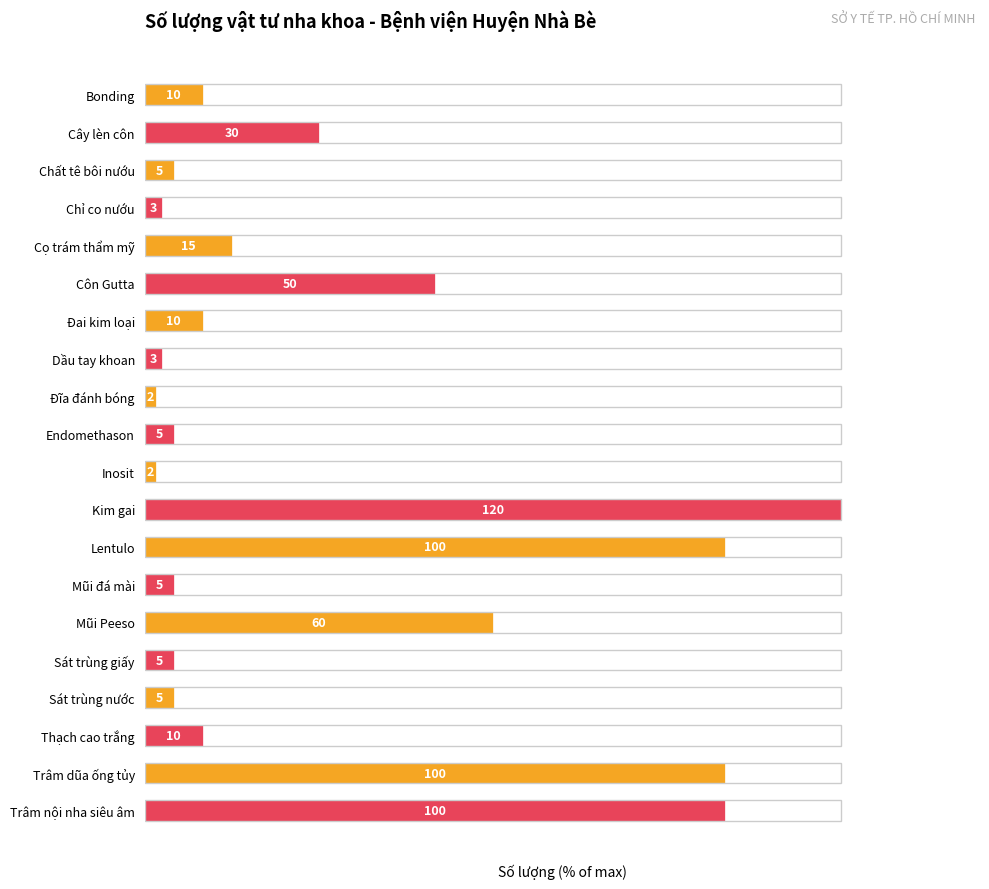

How many bars are there in total?

20